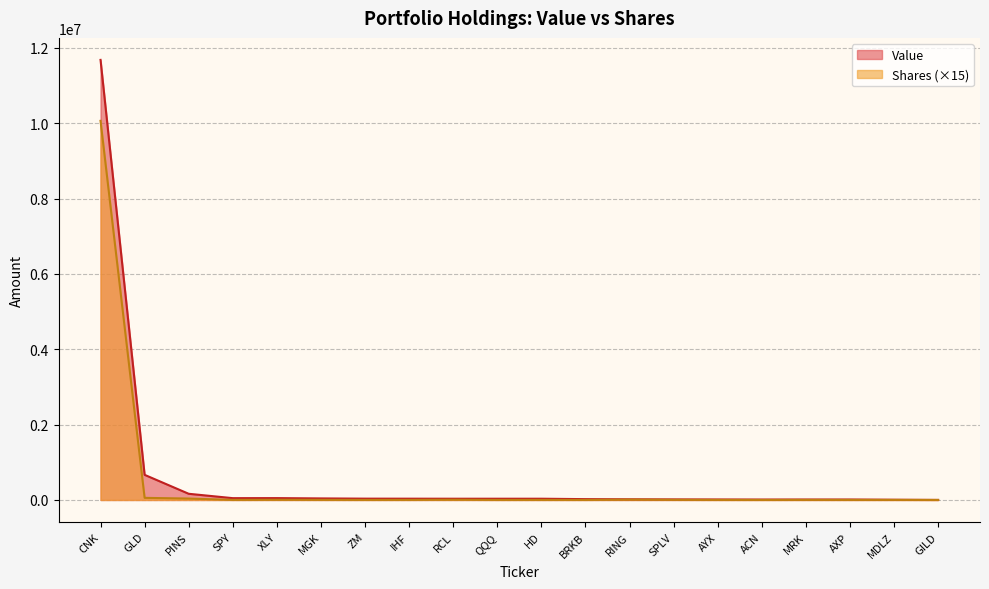

At which label does Value reach its peak?

CNK